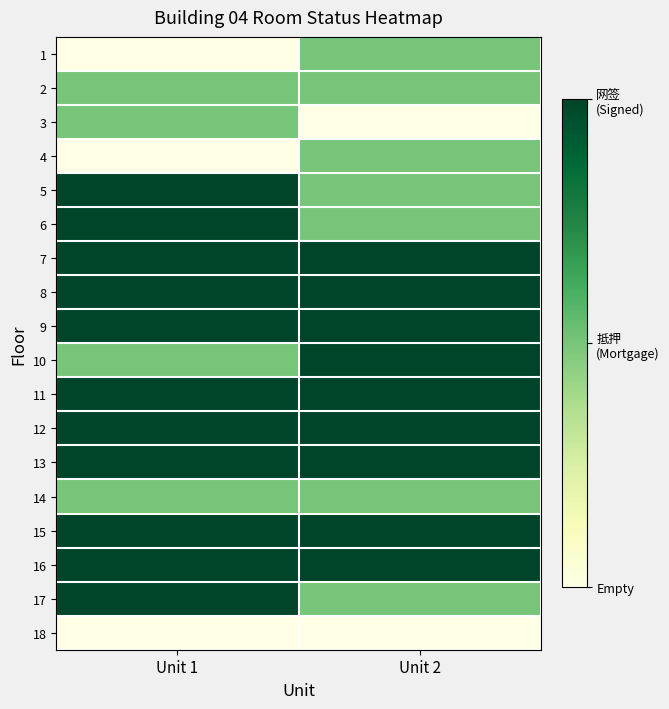

Reading left to right, extract all data points from this chart.

1: Unit 1=0	Unit 2=1
2: Unit 1=1	Unit 2=1
3: Unit 1=1	Unit 2=0
4: Unit 1=0	Unit 2=1
5: Unit 1=2	Unit 2=1
6: Unit 1=2	Unit 2=1
7: Unit 1=2	Unit 2=2
8: Unit 1=2	Unit 2=2
9: Unit 1=2	Unit 2=2
10: Unit 1=1	Unit 2=2
11: Unit 1=2	Unit 2=2
12: Unit 1=2	Unit 2=2
13: Unit 1=2	Unit 2=2
14: Unit 1=1	Unit 2=1
15: Unit 1=2	Unit 2=2
16: Unit 1=2	Unit 2=2
17: Unit 1=2	Unit 2=1
18: Unit 1=0	Unit 2=0